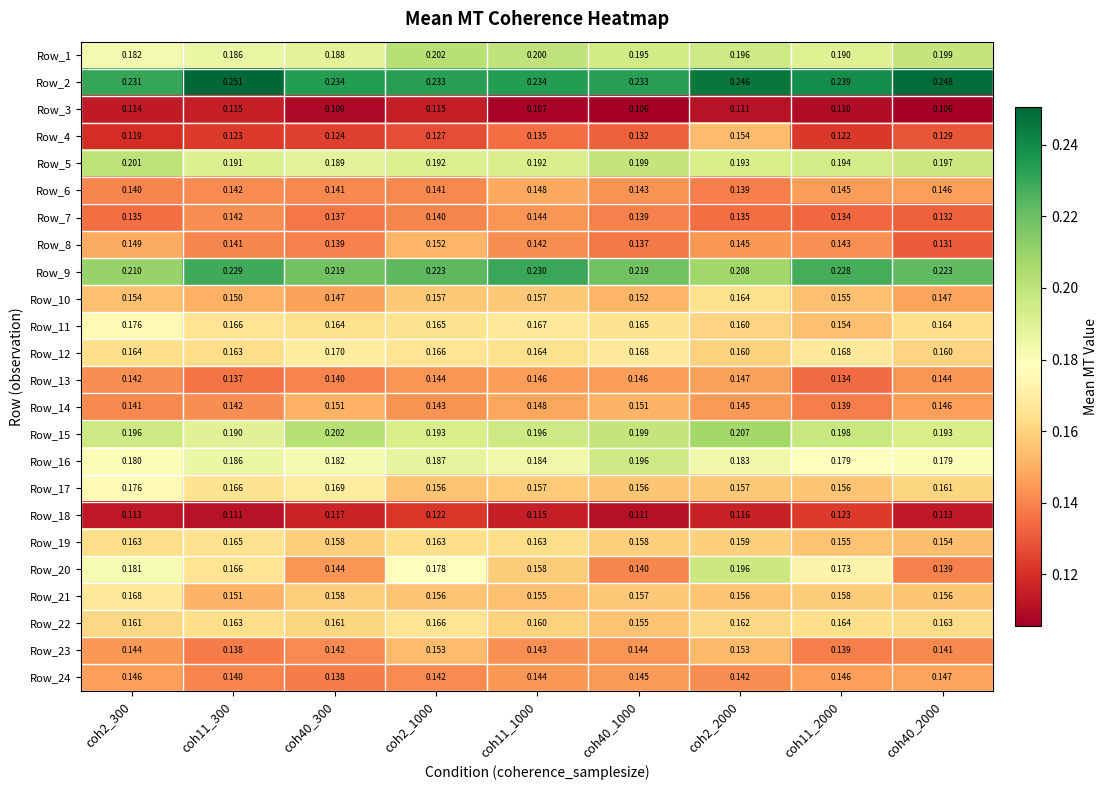

Is the value of Row_15 at coh2_300 greater than the value of Row_12 at coh11_1000?

Yes